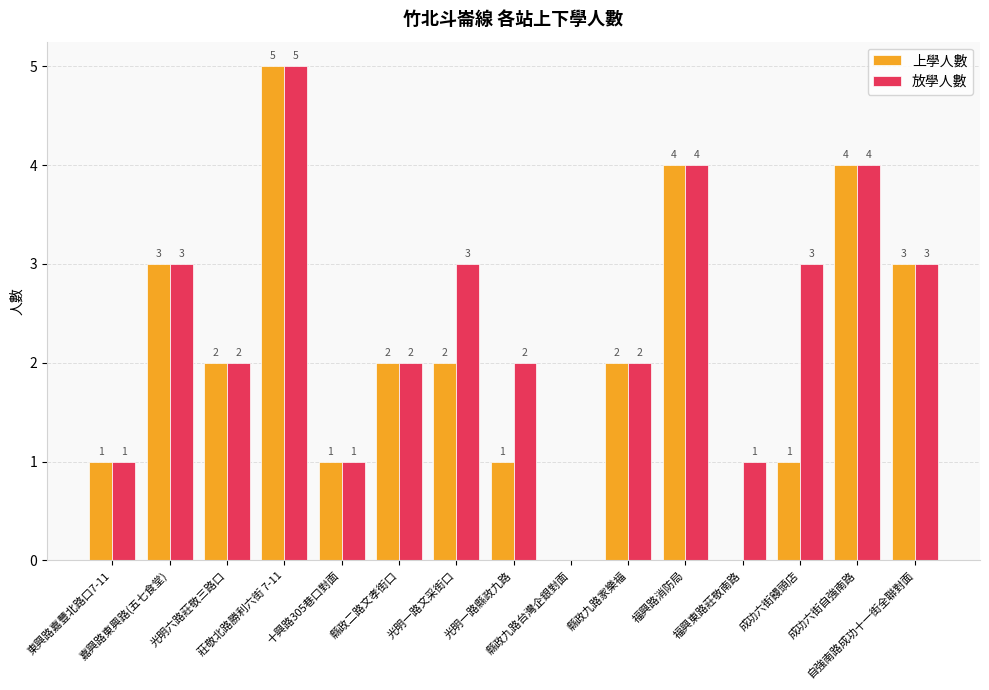

What is the maximum value shown in the chart?

5